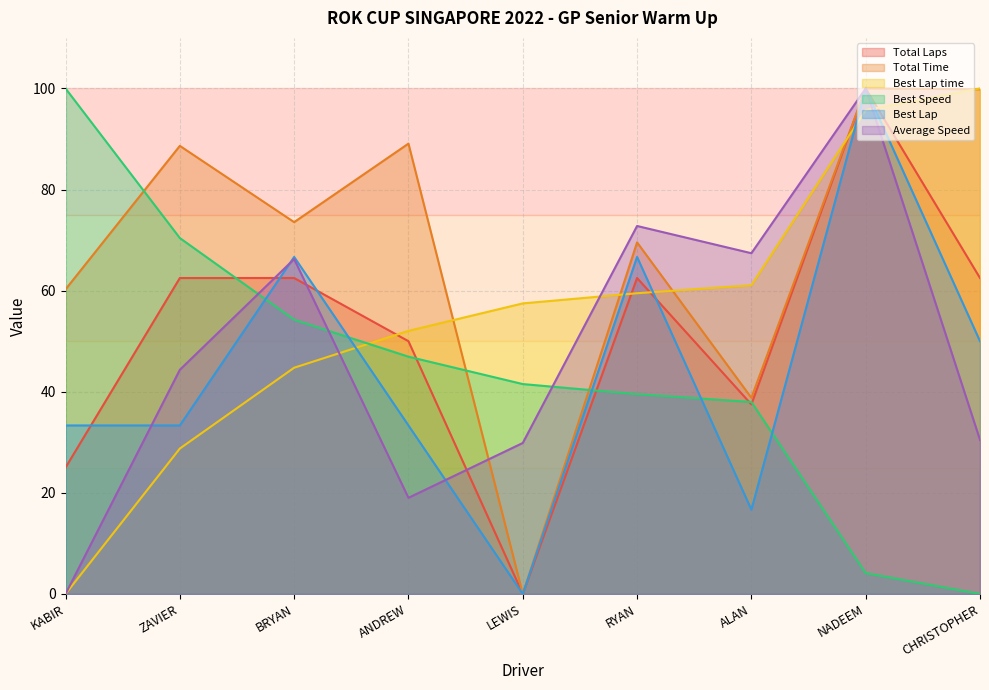

What is the sum of all Best Lap time values?

499.3